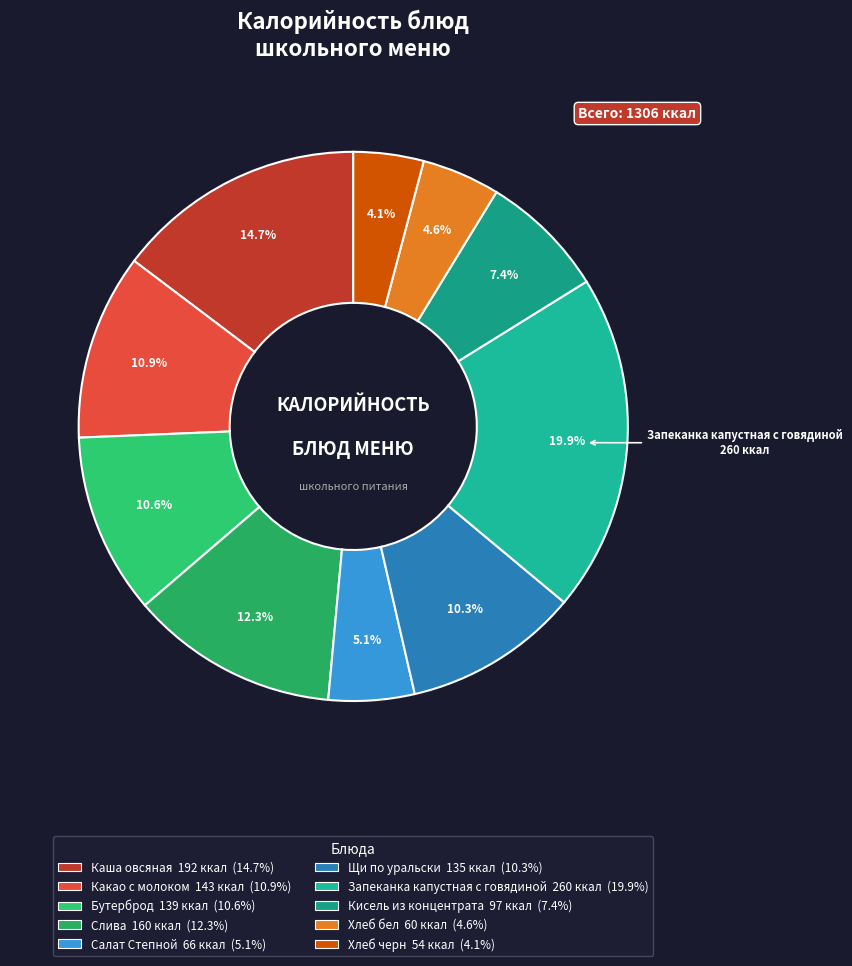

Is there any slice that represents more than half of the pie?

No